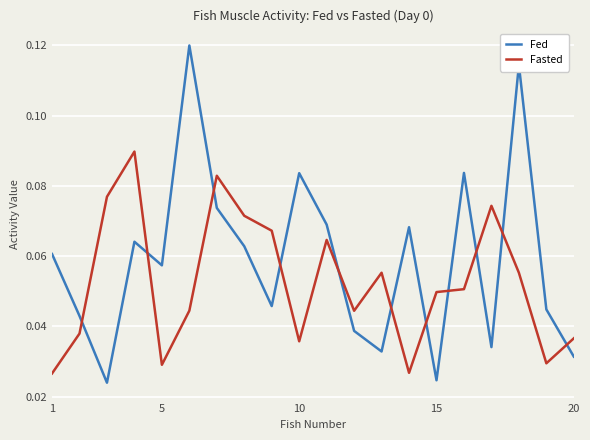

True or false: Fed and Fasted intersect in this chart.

True